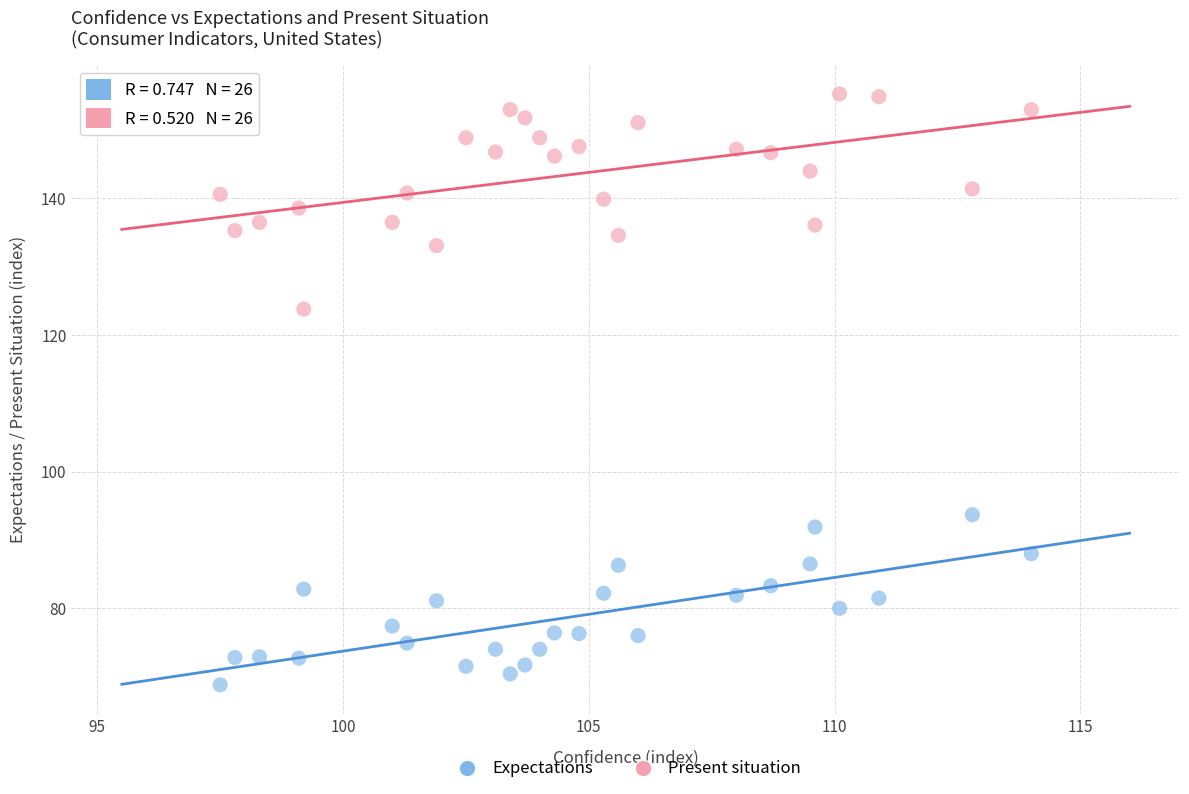

Across all series, what Y value is closest to 112?

123.8